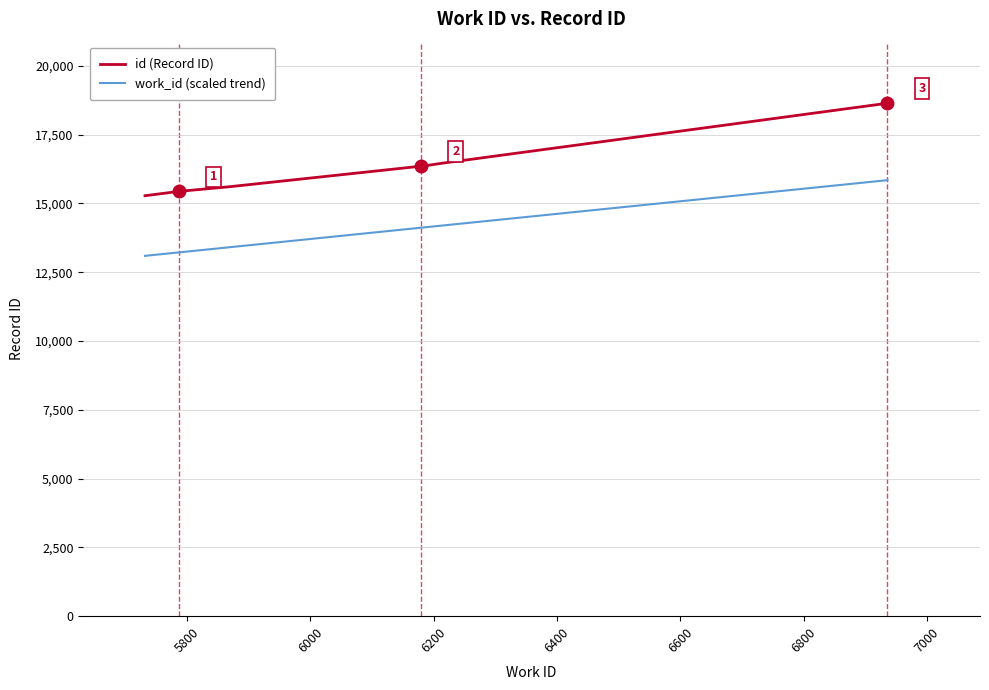

What is the sum of all id (Record ID) values?

114149.0